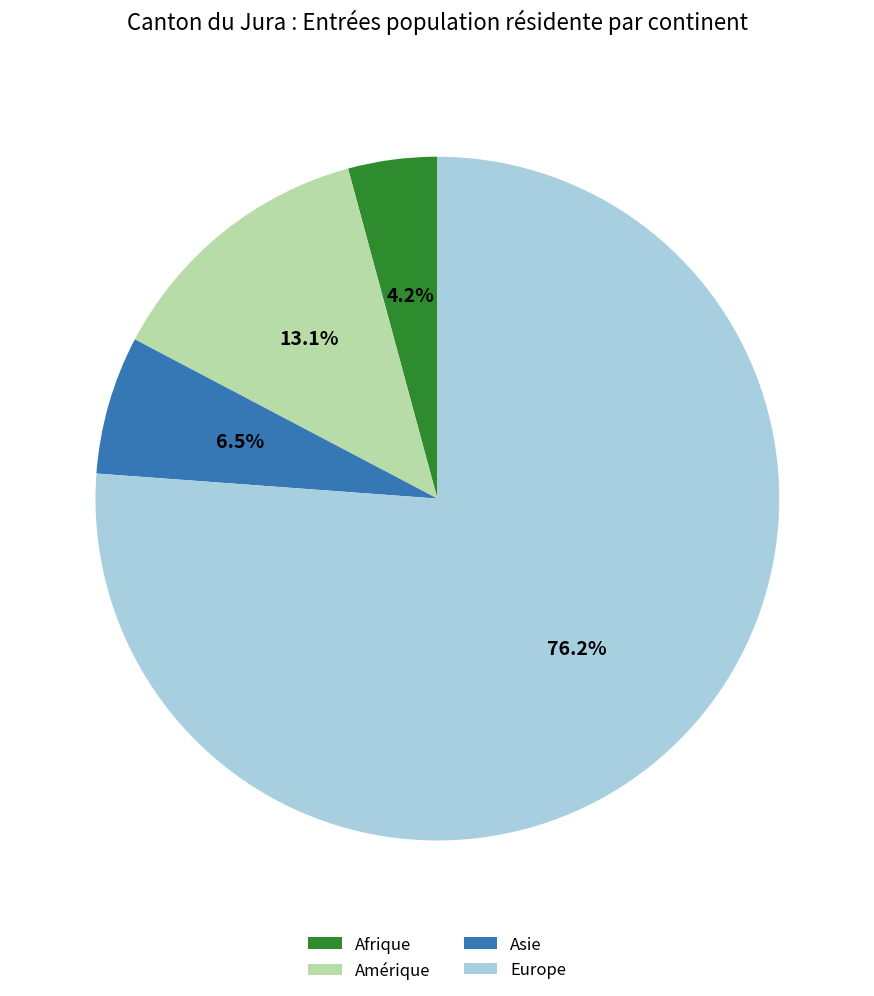

Count the number of slices in the pie.

4